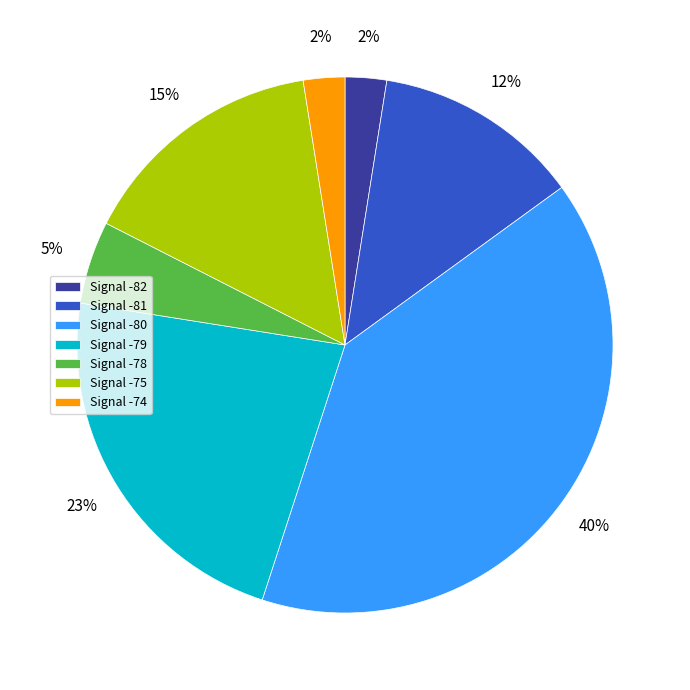

What percentage is the Signal -78 slice, to the nearest percent?

5%